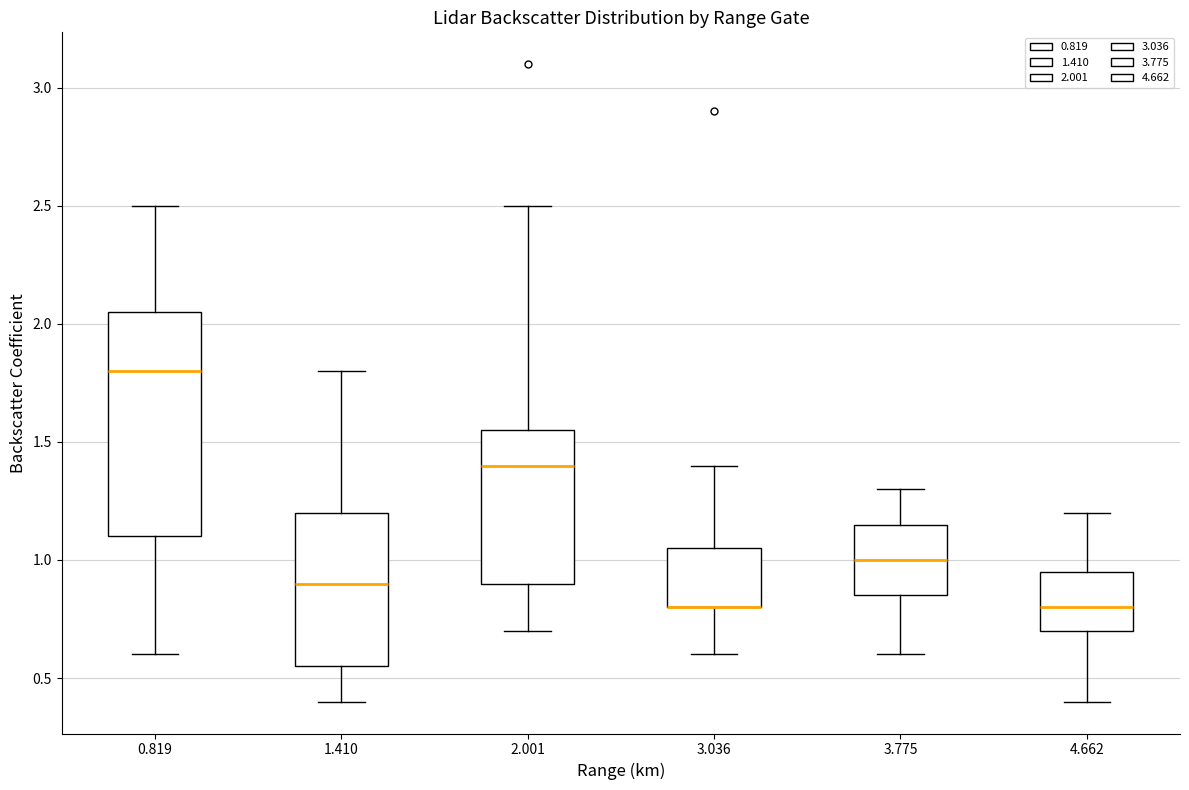

Reading left to right, read every box against the y-axis: the position of its median line, the range the box covers, and the ends of its whiskers. The values are not printed on the chart, so give them approximately, as read against the axis.

0.819: median 1.80, box 1.10 to 2.05, whiskers 0.60 to 2.50
1.410: median 0.90, box 0.55 to 1.20, whiskers 0.40 to 1.80
2.001: median 1.40, box 0.90 to 1.55, whiskers 0.70 to 2.50
3.036: median 0.80 (drawn on the box's lower edge), box 0.80 to 1.05, whiskers 0.60 to 1.40
3.775: median 1.00, box 0.85 to 1.15, whiskers 0.60 to 1.30
4.662: median 0.80, box 0.70 to 0.95, whiskers 0.40 to 1.20